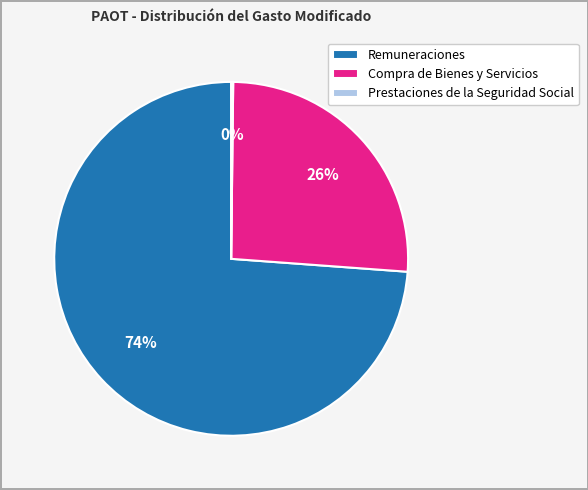

Which category has the biggest portion of the pie?

Remuneraciones